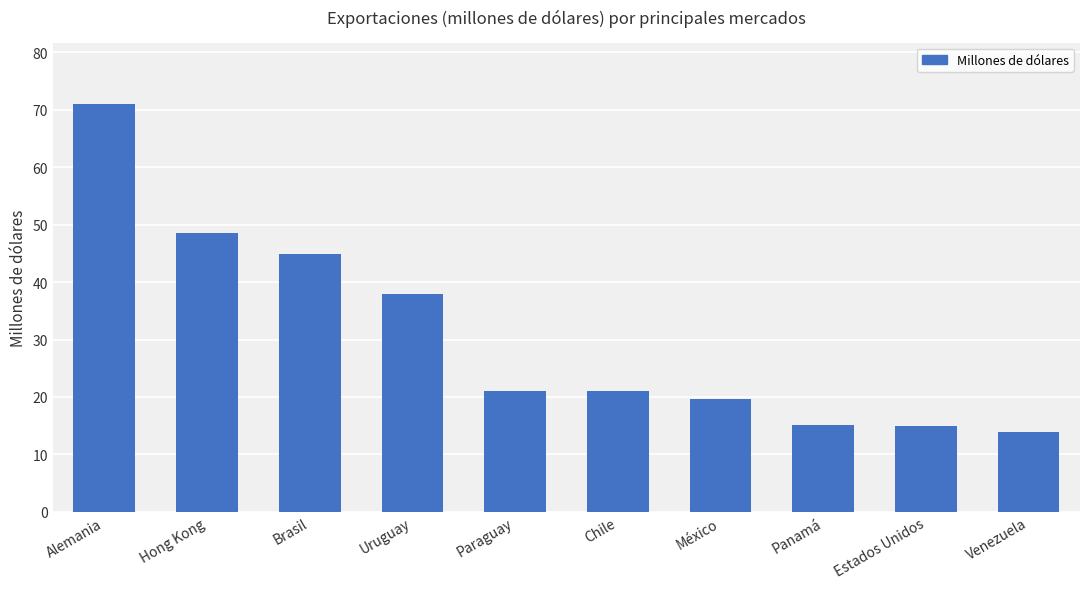

Which label corresponds to the smallest value in the chart?

Venezuela